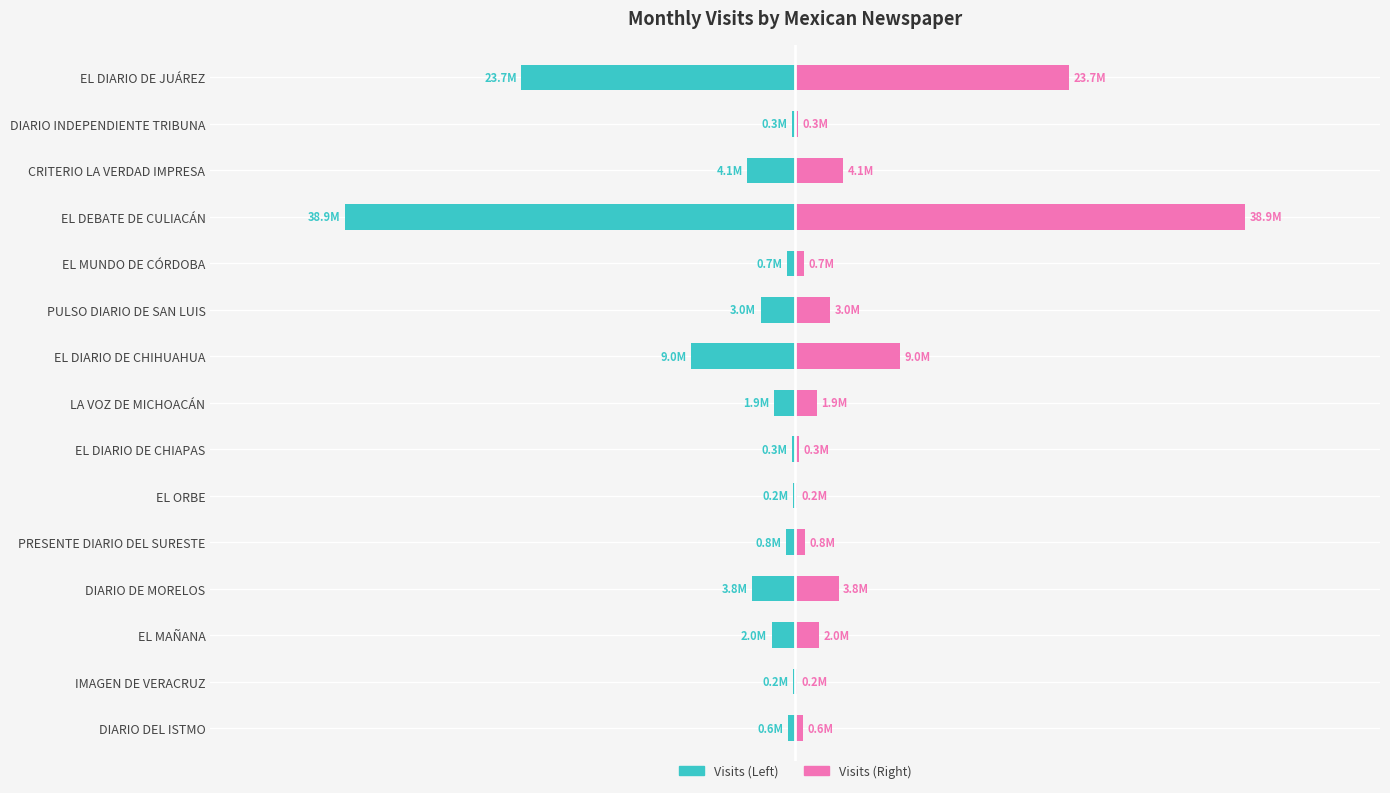

Reading left to right, what are all the values shown in this chart?

Left (Teal): -640409	-185543	-2036558	-3750705	-818303	-150501	-298839	-1860388	-9039681	-2993328	-747163	-38919214	-4136654	-282916	-23695589
Right (Pink): 640409	185543	2036558	3750705	818303	150501	298839	1860388	9039681	2993328	747163	38919214	4136654	282916	23695589